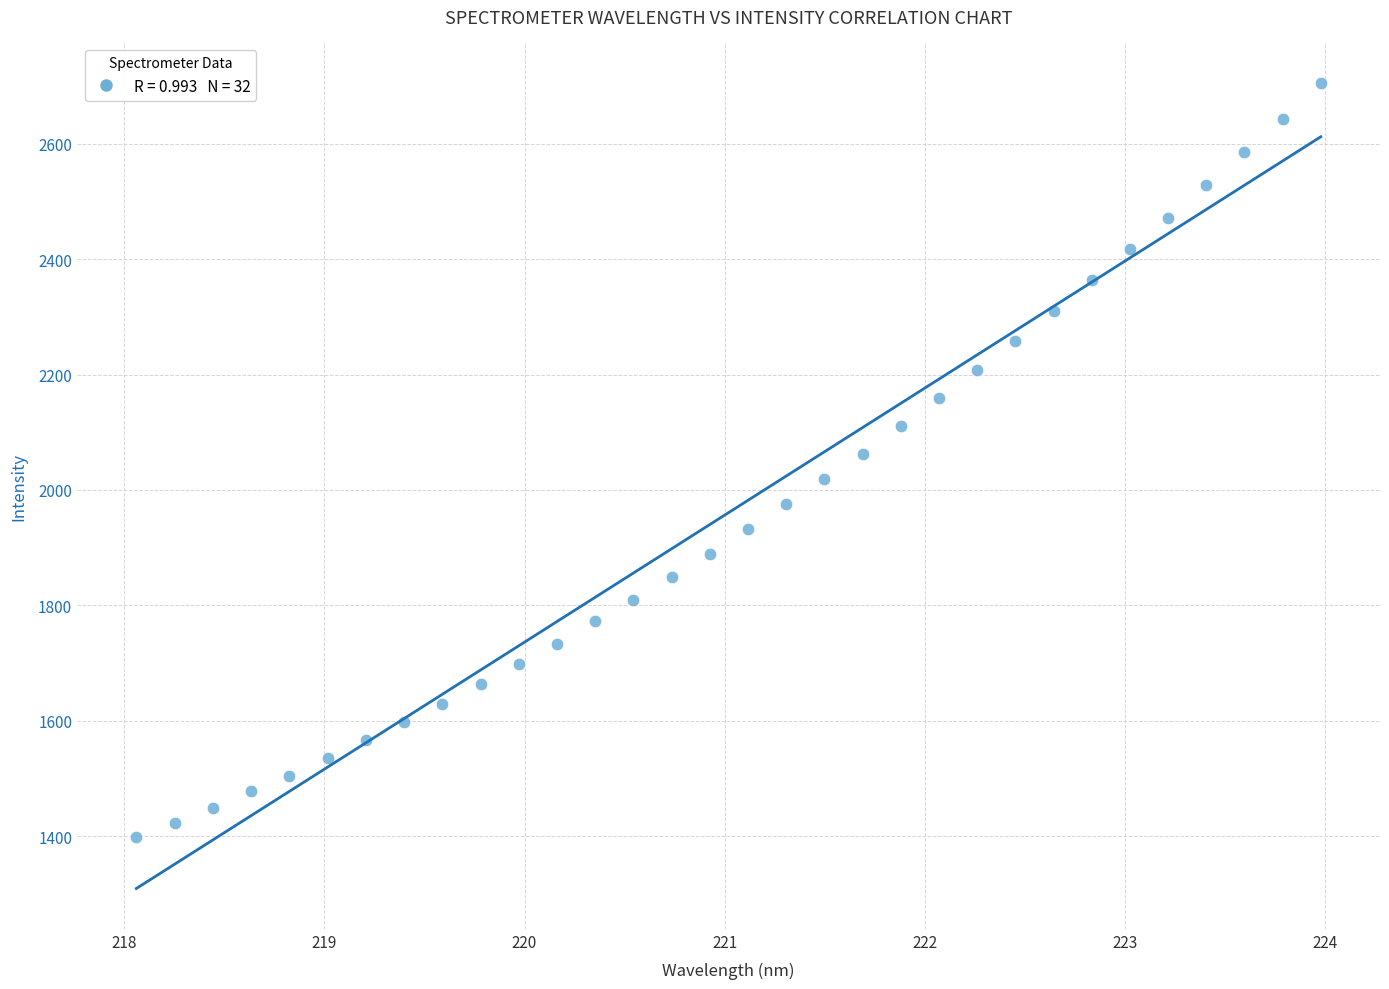

What is the range of Y values (max minus min)?

1306.8